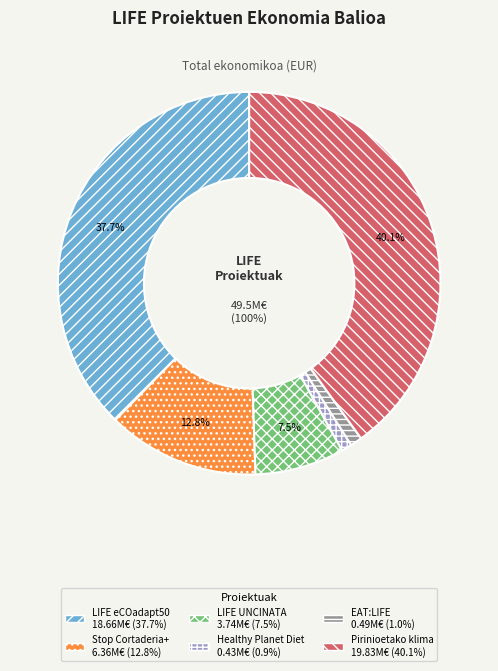

To the nearest percent, what is the difference between the largest and smallest slice percentages?

39%